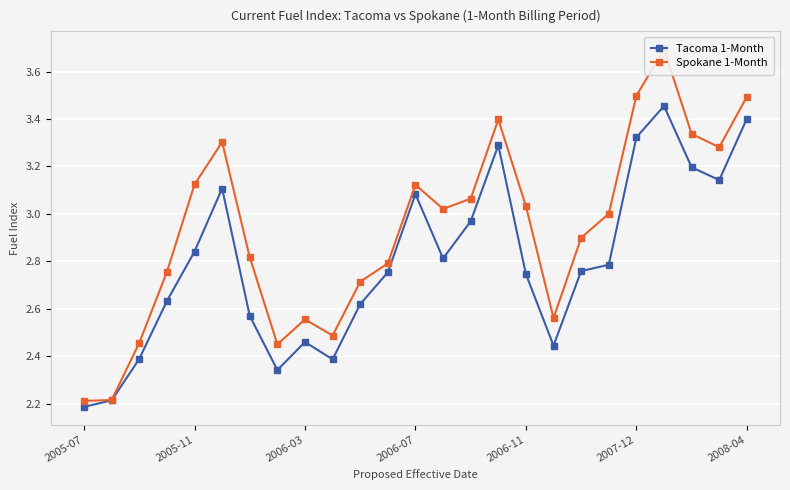

Which series has the largest range (max minus min)?

Spokane 1-Month